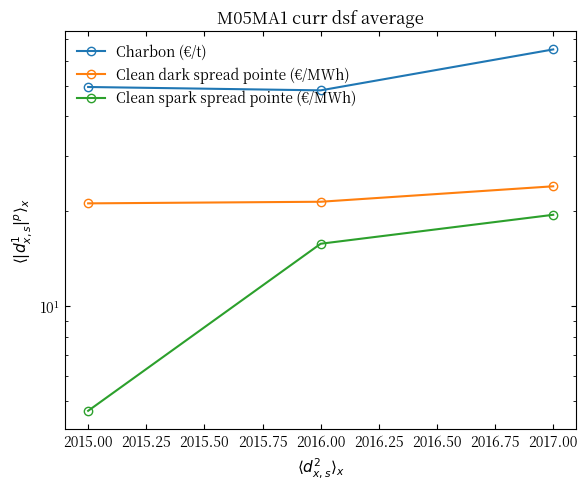

What is the sum of the Clean spark spread pointe (€/MWh) values at 2017.00 and 2015.00?

24.2